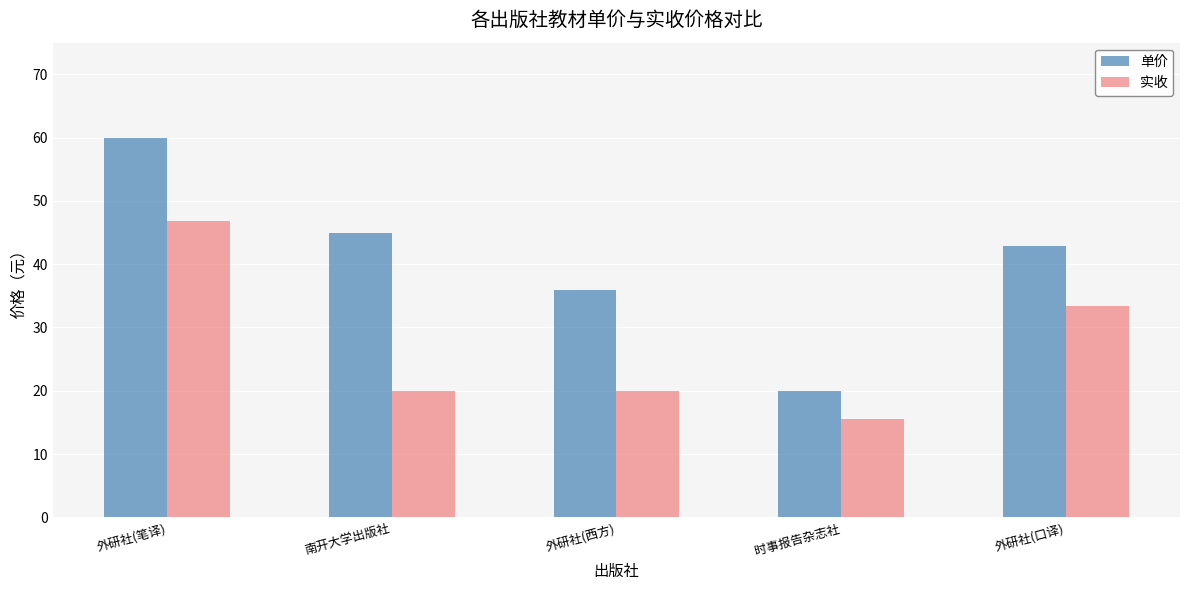

Is the value of 实收 at 时事报告杂志社 greater than the value of 单价 at 南开大学出版社?

No